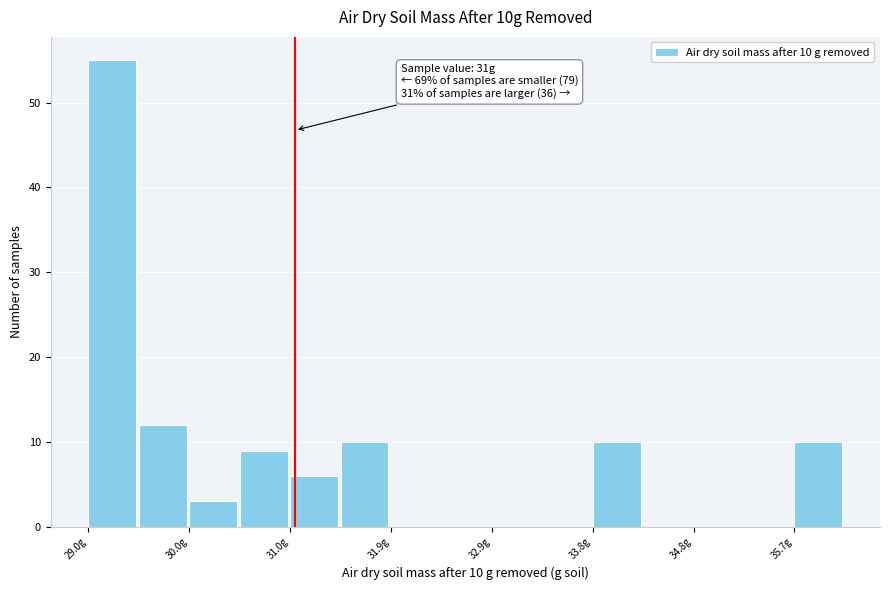

Which range on the x-axis has the tallest bar?

29.0 to 29.5